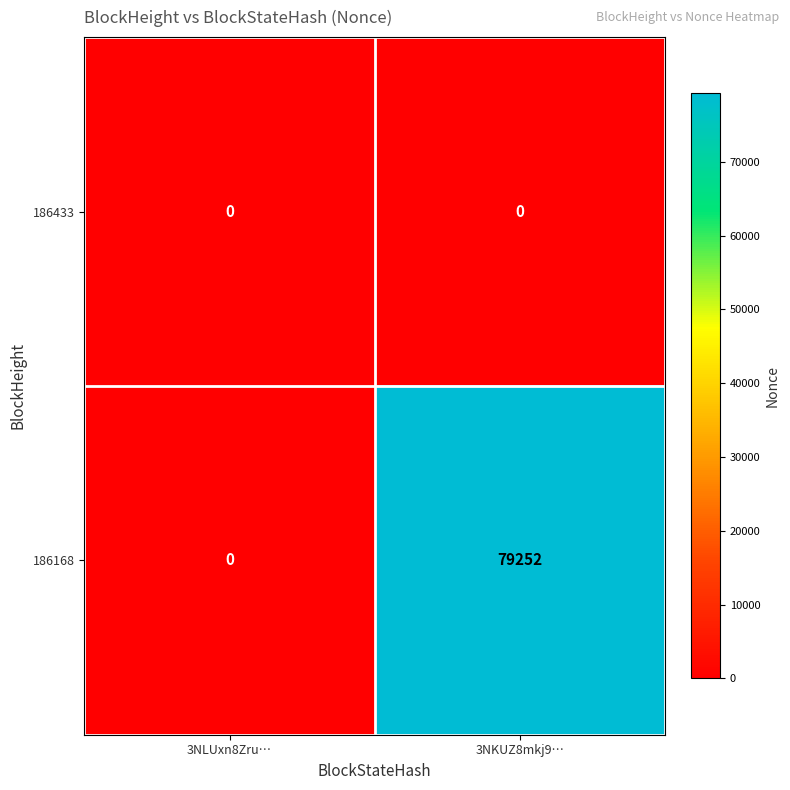

At which label is 186168 closest to 39626?

3NLUxn8Zru…